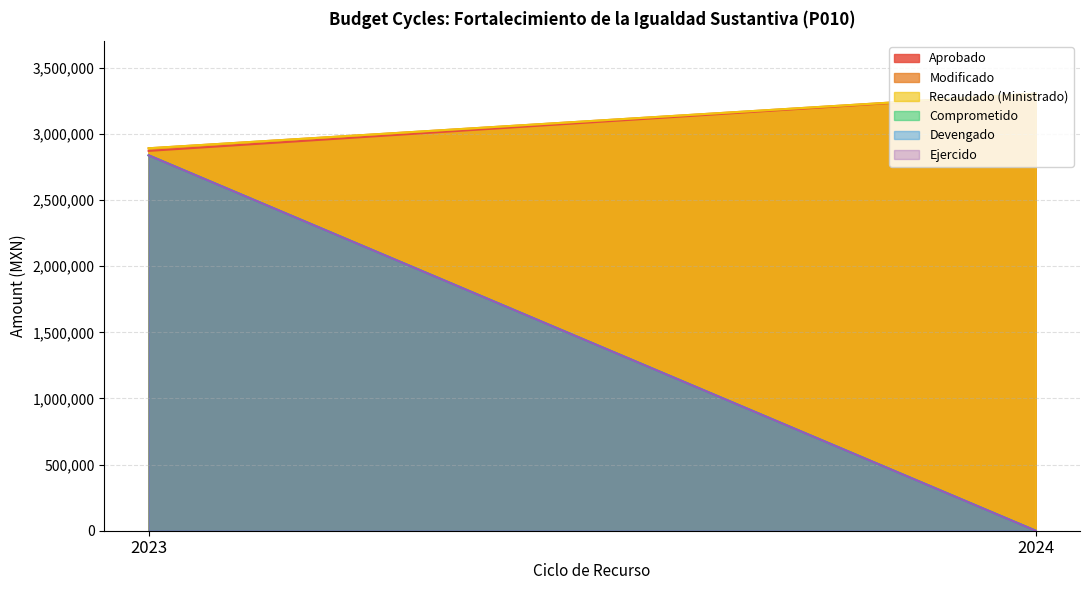

Which category has the lowest value in the Recaudado (Ministrado) series?

2023